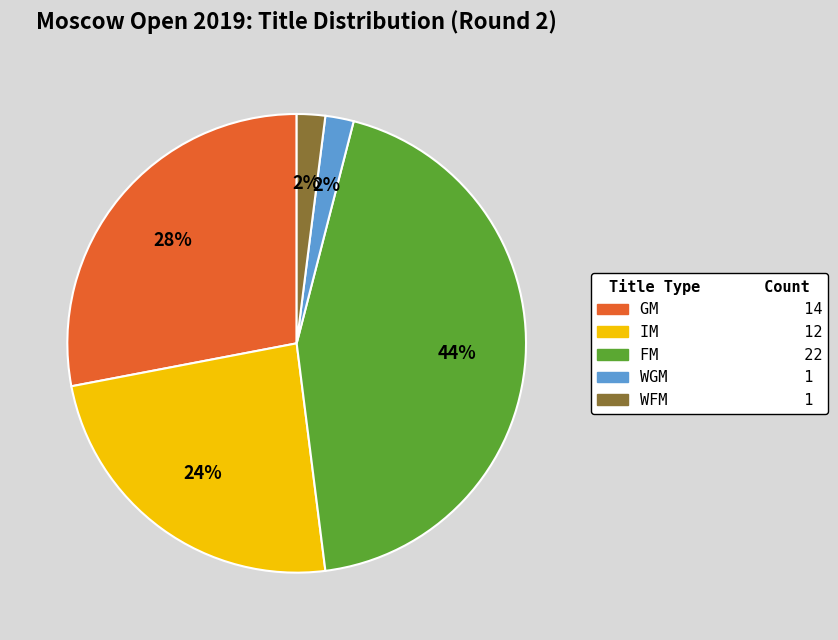

Is it true that WFM is 2% of the pie?

True